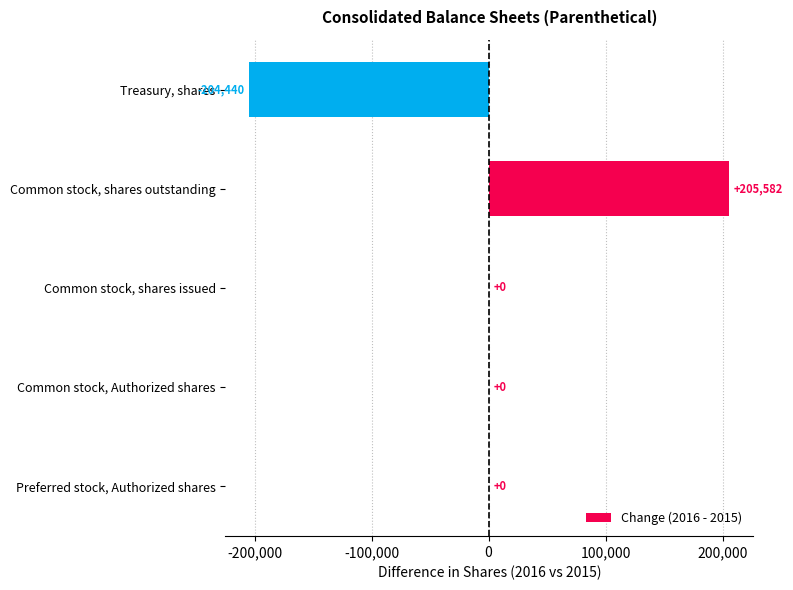

Is it true that the value at Common stock, shares outstanding is 205582?

True